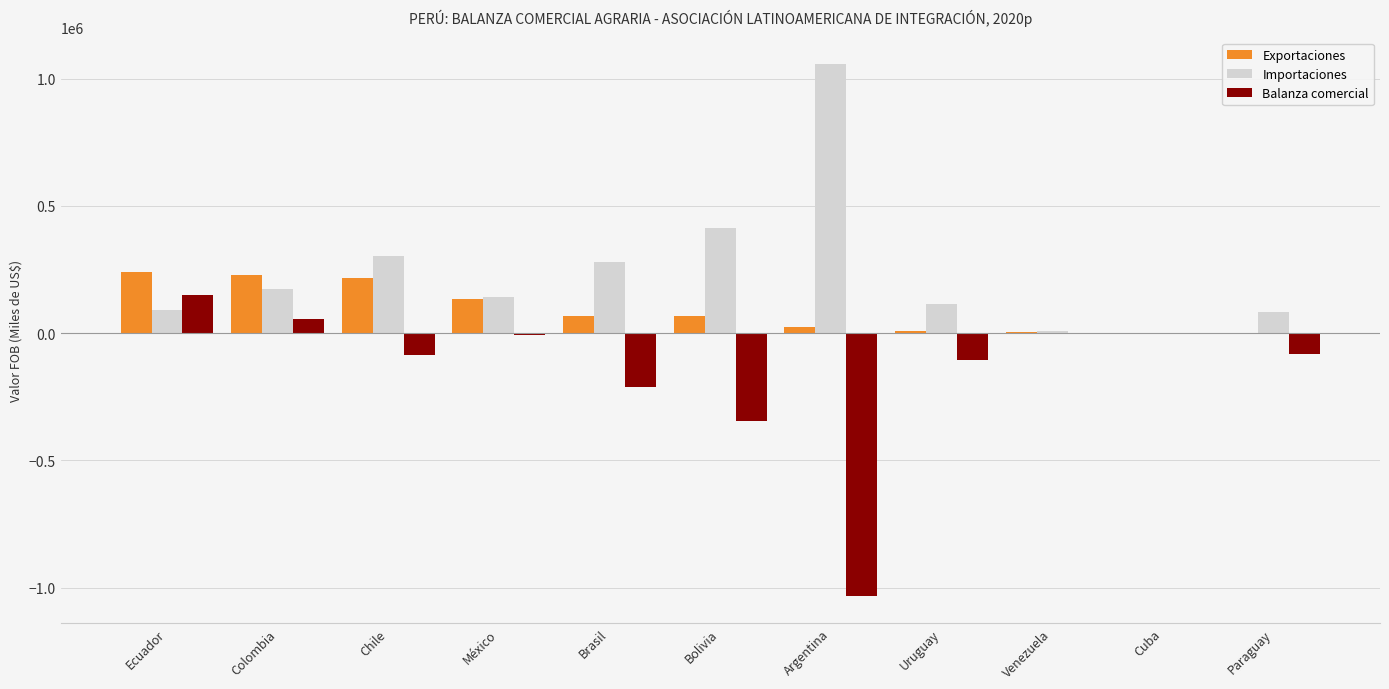

Between Colombia and Bolivia, which series saw the biggest shift?

Balanza comercial